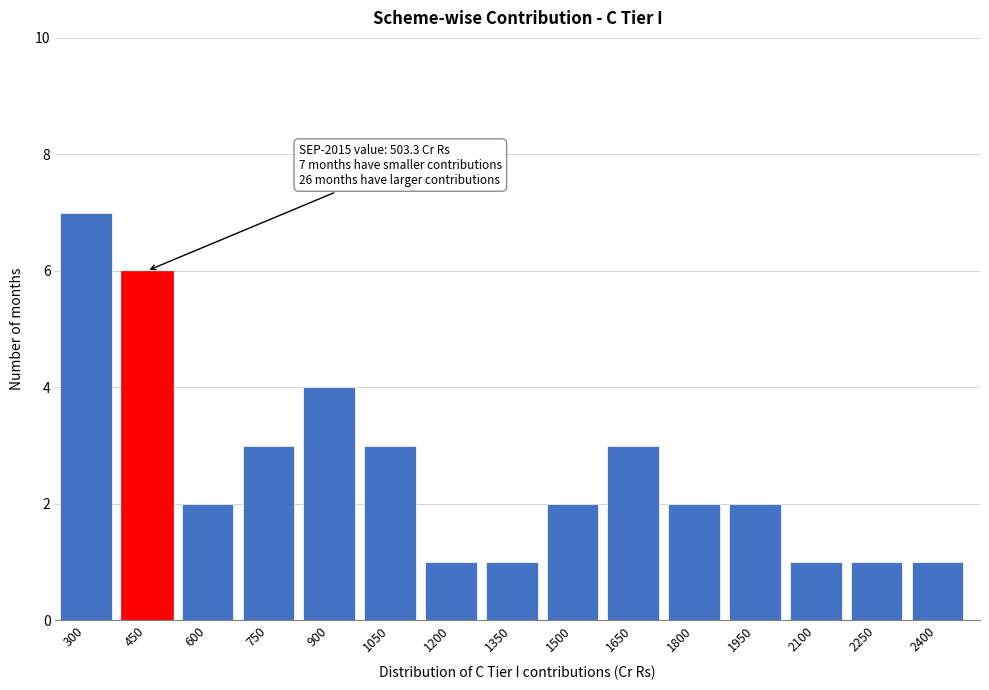

Reading right to left, what are all the values shown in this chart?

2400=1	2250=1	2100=1	1950=2	1800=2	1650=3	1500=2	1350=1	1200=1	1050=3	900=4	750=3	600=2	450=6	300=7